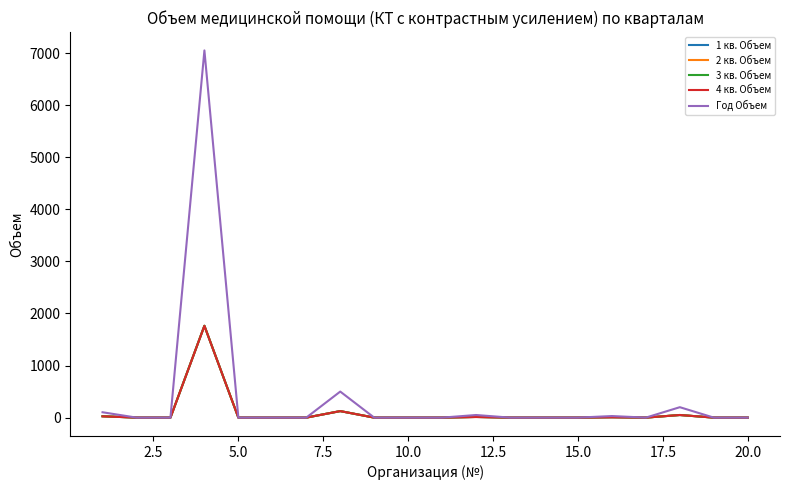

Does the chart display data point markers on the line(s)?

No